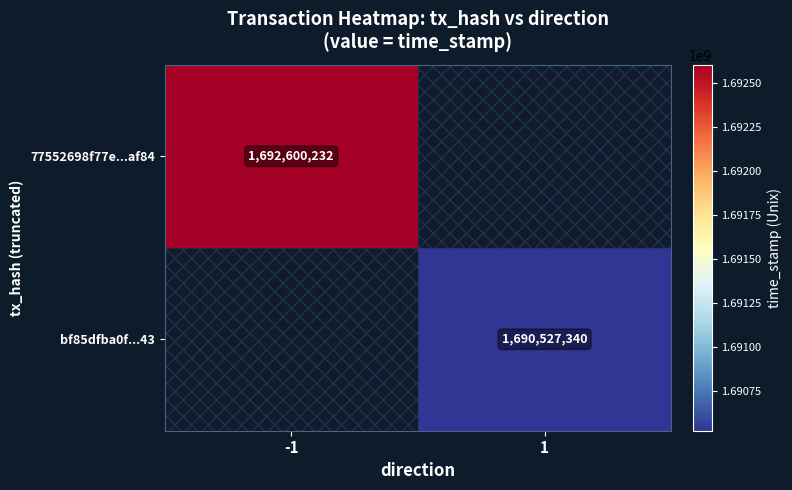

The value of bf85dfba0f...43 at 1 is 1690527340. True or false?

True